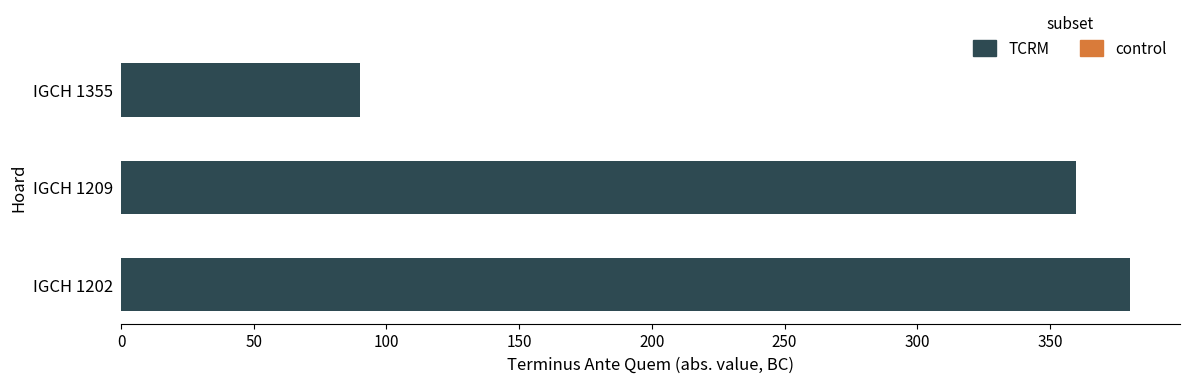

What is the change in value from IGCH 1209 to IGCH 1355?

-270